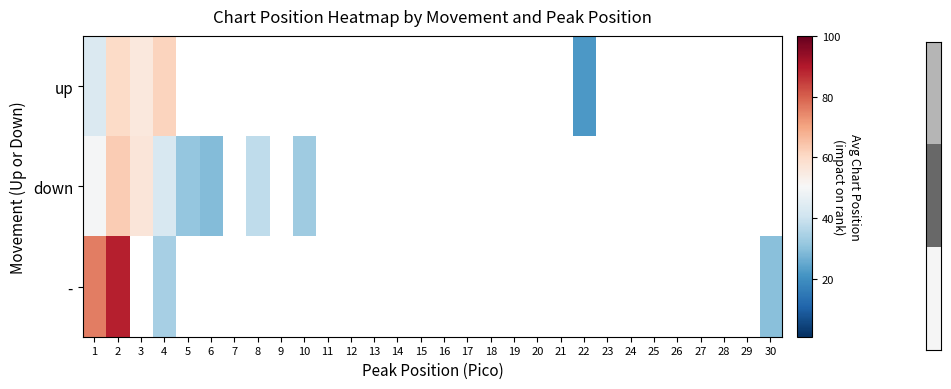

Where is down nearest to the value 46?

4